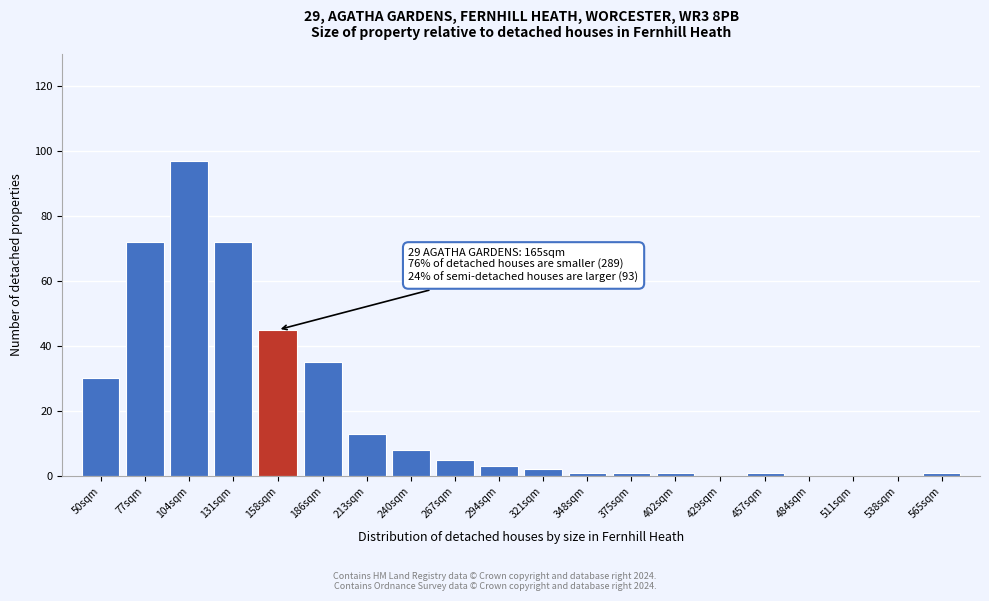

Reading right to left, what are all the values shown in this chart?

565sqm=1	538sqm=0	511sqm=0	484sqm=0	457sqm=1	429sqm=0	402sqm=1	375sqm=1	348sqm=1	321sqm=2	294sqm=3	267sqm=5	240sqm=8	213sqm=13	186sqm=35	158sqm=45	131sqm=72	104sqm=97	77sqm=72	50sqm=30